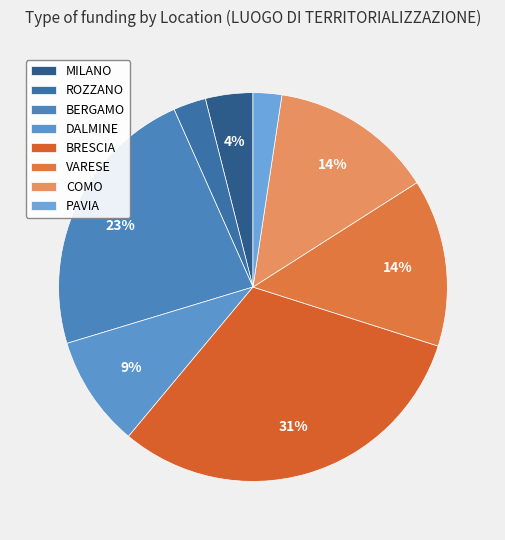

How many slices are in this pie chart?

8